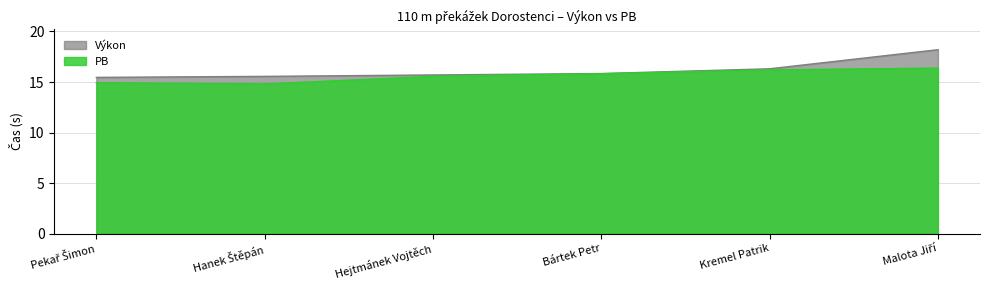

Which series has the largest total across all categories?

Výkon